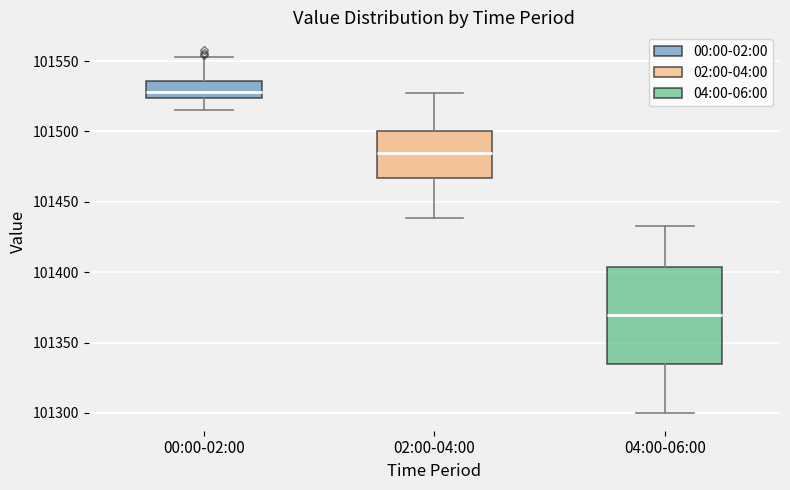

Where does the lower whisker of the box for 04:00-06:00 end on the y-axis? The values are not printed on the chart, so give them approximately, as read against the axis.

101300